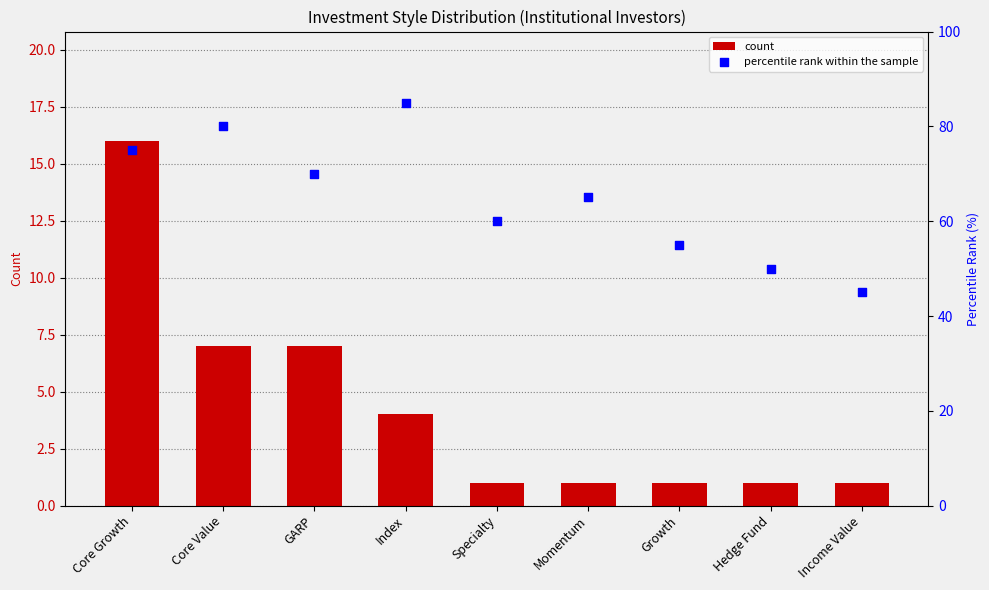

At which category is the sum across all series the highest?

Core Growth